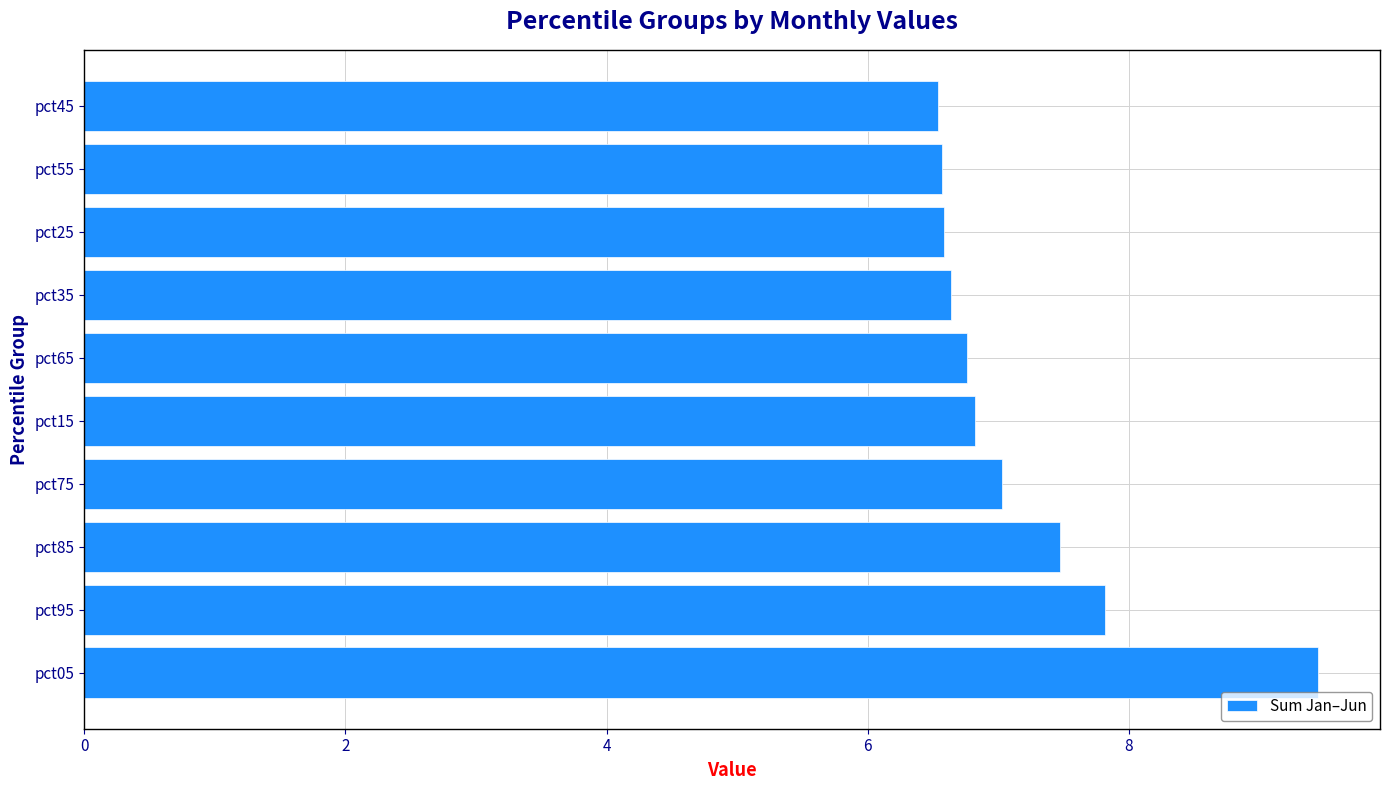

What is the minimum value shown in the chart?

6.5